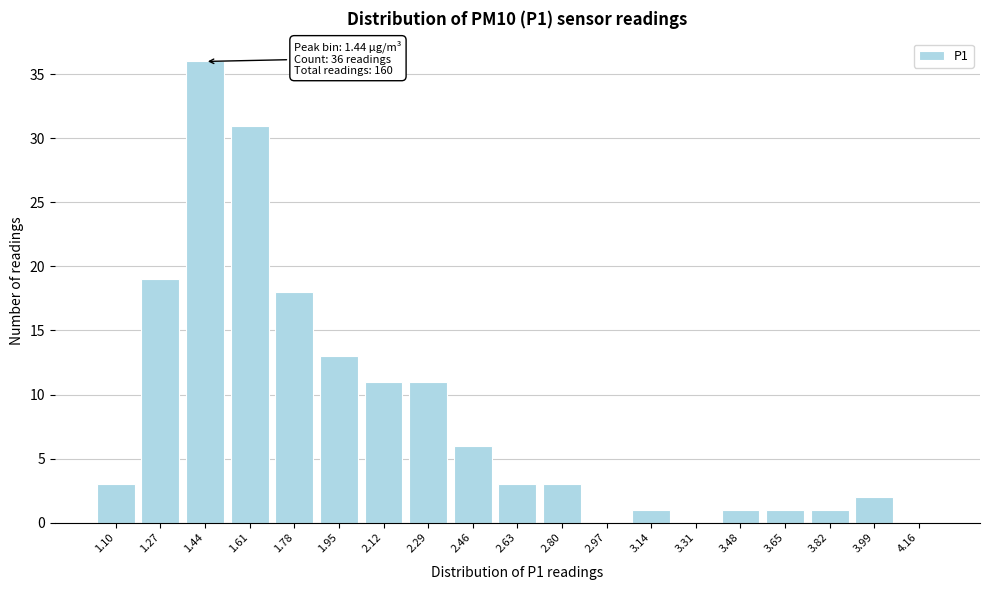

Reading right to left, transcribe all the data shown in this chart.

4.16=0	3.99=2	3.82=1	3.65=1	3.48=1	3.31=0	3.14=1	2.97=0	2.80=3	2.63=3	2.46=6	2.29=11	2.12=11	1.95=13	1.78=18	1.61=31	1.44=36	1.27=19	1.10=3